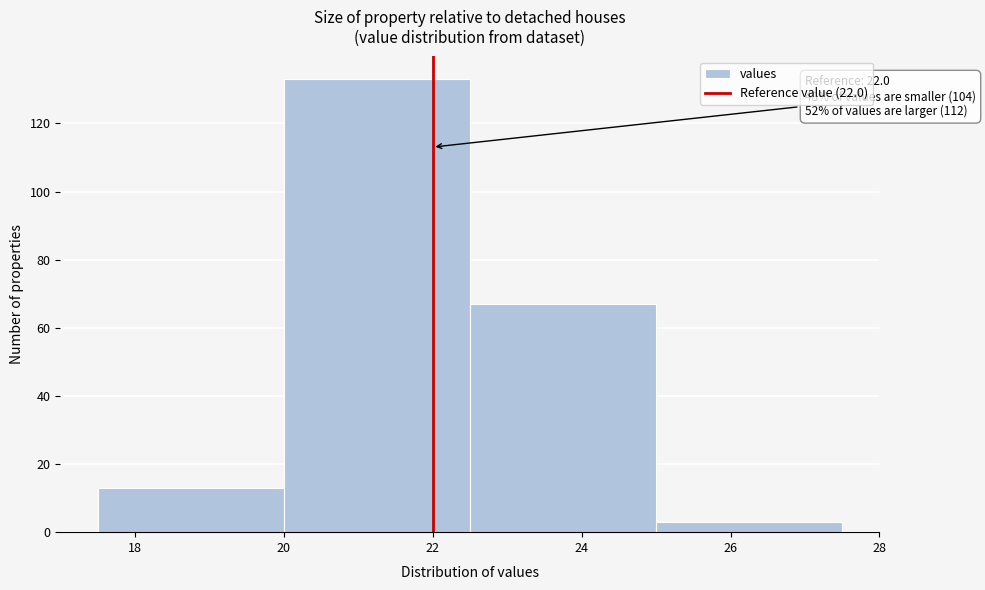

Over which range of the x-axis is the bar tallest?

20.0 to 22.5